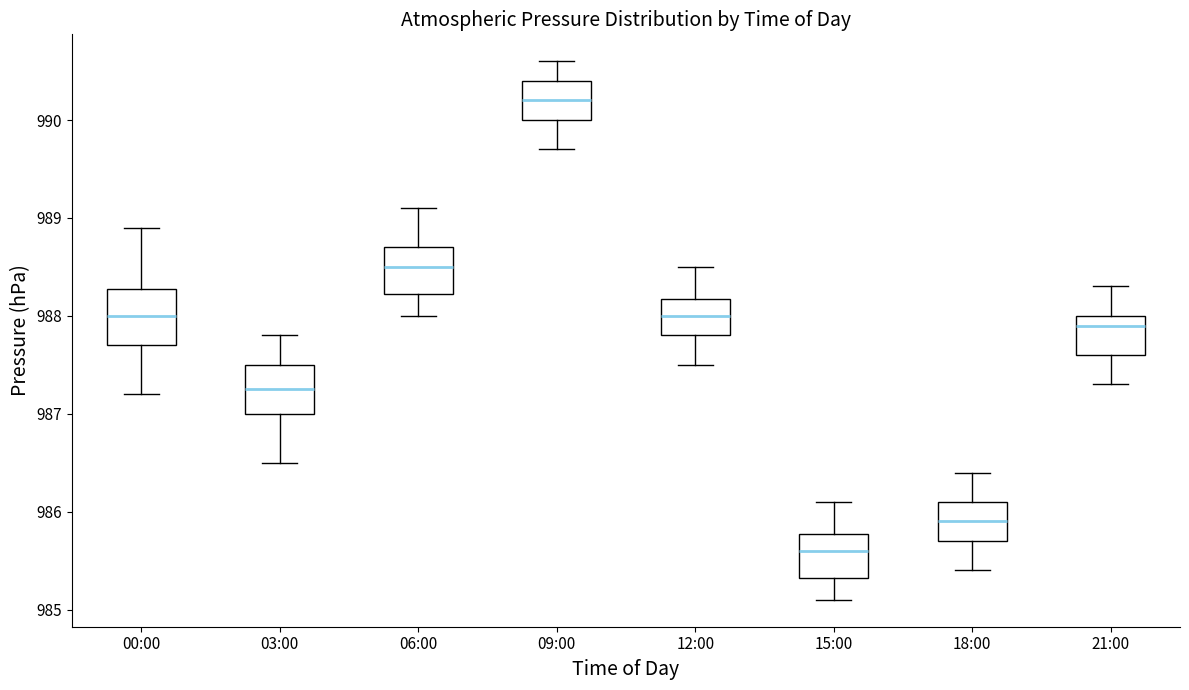

Reading left to right, read every box against the y-axis: the position of its median line, the range the box covers, and the ends of its whiskers. The values are not printed on the chart, so give them approximately, as read against the axis.

00:00: median 988.0, box 987.7 to 988.3, whiskers 987.2 to 988.9
03:00: median 987.3, box 987.0 to 987.5, whiskers 986.5 to 987.8
06:00: median 988.5, box 988.2 to 988.7, whiskers 988.0 to 989.1
09:00: median 990.2, box 990.0 to 990.4, whiskers 989.7 to 990.6
12:00: median 988.0, box 987.8 to 988.2, whiskers 987.5 to 988.5
15:00: median 985.6, box 985.3 to 985.8, whiskers 985.1 to 986.1
18:00: median 985.9, box 985.7 to 986.1, whiskers 985.4 to 986.4
21:00: median 987.9, box 987.6 to 988.0, whiskers 987.3 to 988.3